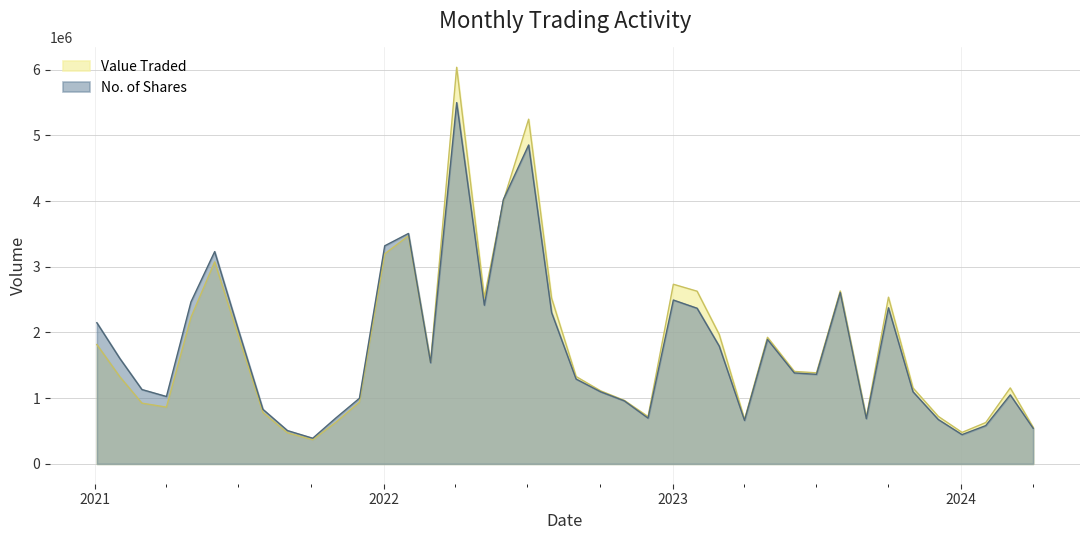

List the series in order of their peak value, lowest first.

No. of Shares, Value Traded